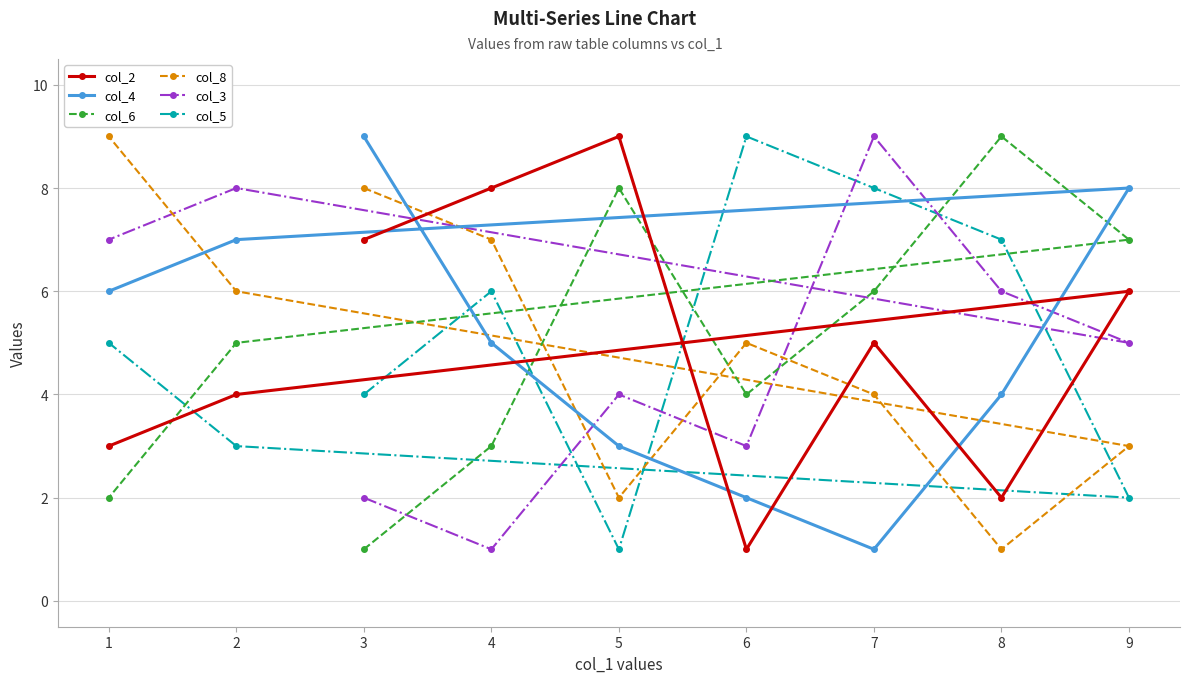

True or false: col_5 has a value of 1 at 2.

False